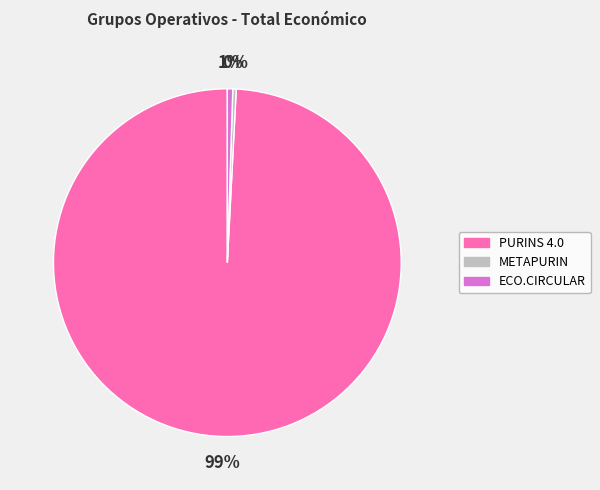

Is there any slice that represents more than half of the pie?

Yes